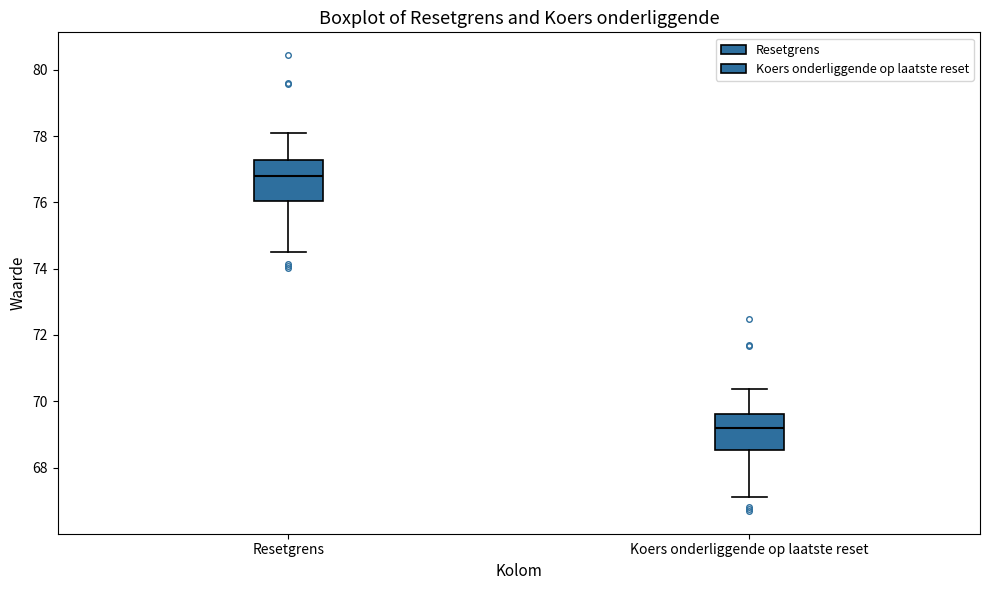

Reading left to right, read every box against the y-axis: the position of its median line, the range the box covers, and the ends of its whiskers. The values are not printed on the chart, so give them approximately, as read against the axis.

Resetgrens: median 76.8, box 76.0 to 77.2, whiskers 74.4 to 78.2
Koers onderliggende op laatste reset: median 69.2, box 68.6 to 69.6, whiskers 67.2 to 70.4